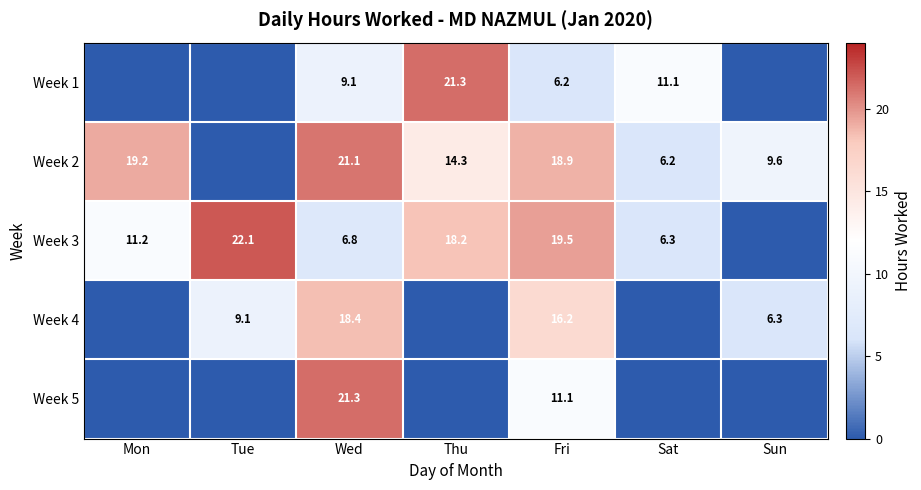

Is the value of Week 1 at Wed greater than the value of Week 3 at Tue?

No